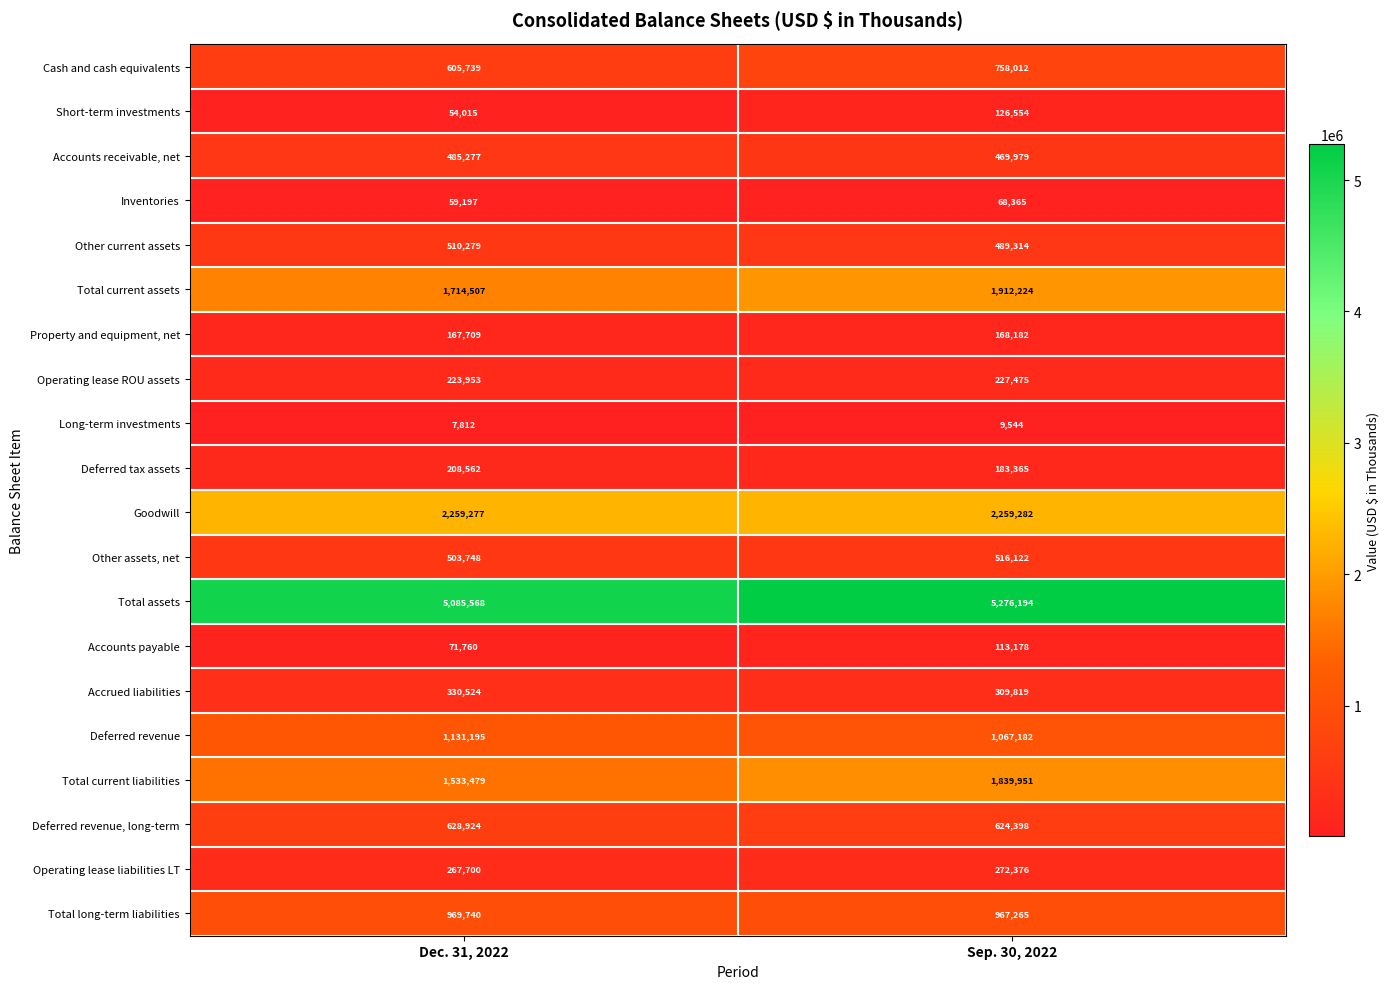

Which series has the widest spread of values?

Total current liabilities